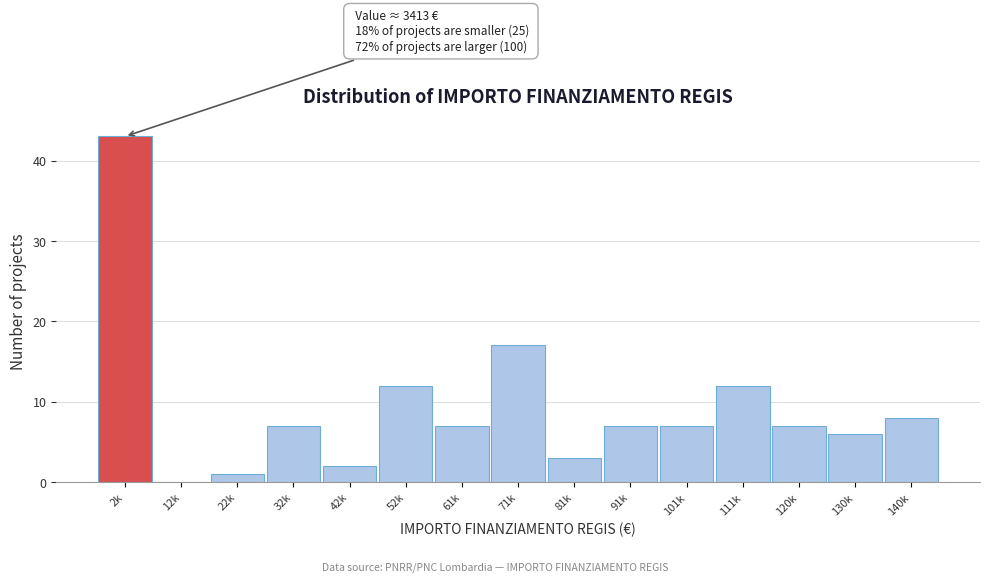

Reading left to right, transcribe all the data shown in this chart.

2k=43	12k=0	22k=1	32k=7	42k=2	52k=12	61k=7	71k=17	81k=3	91k=7	101k=7	111k=12	120k=7	130k=6	140k=8